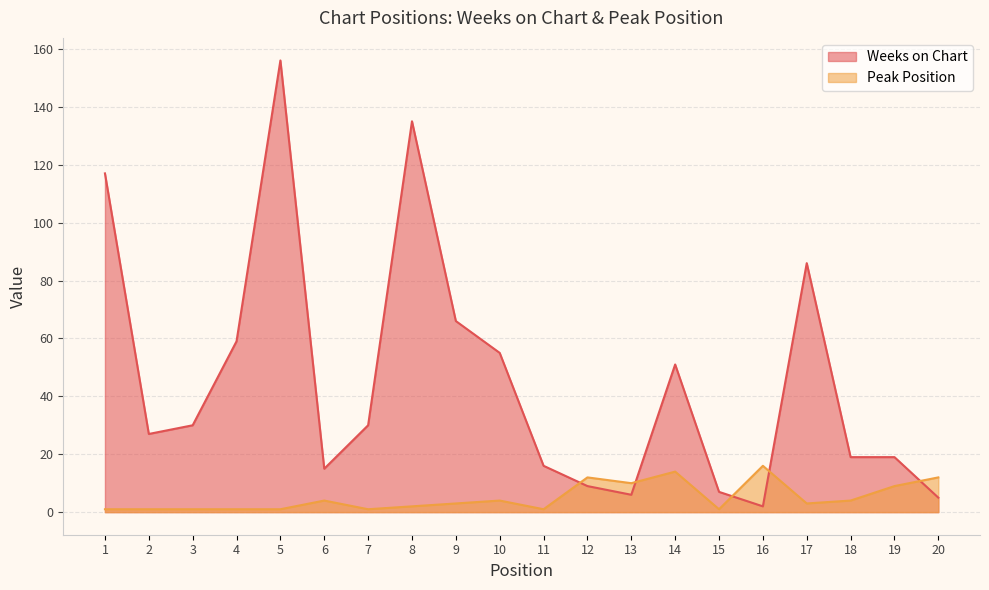

Reading right to left, list all the values displayed in this chart.

Weeks on Chart: 5	19	19	86	2	7	51	6	9	16	55	66	135	30	15	156	59	30	27	117
Peak Position: 12	9	4	3	16	1	14	10	12	1	4	3	2	1	4	1	1	1	1	1